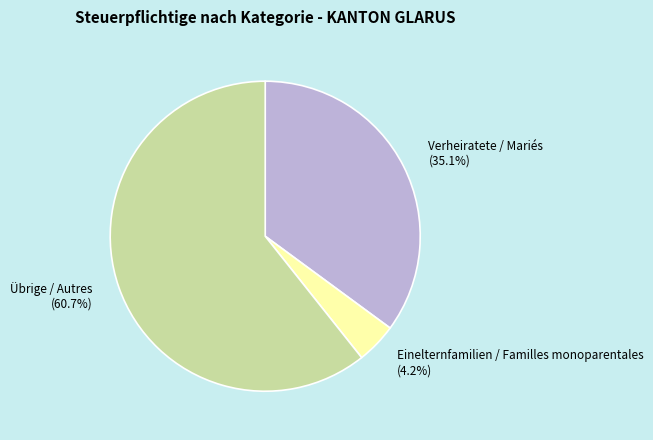

How many slices are in this pie chart?

3